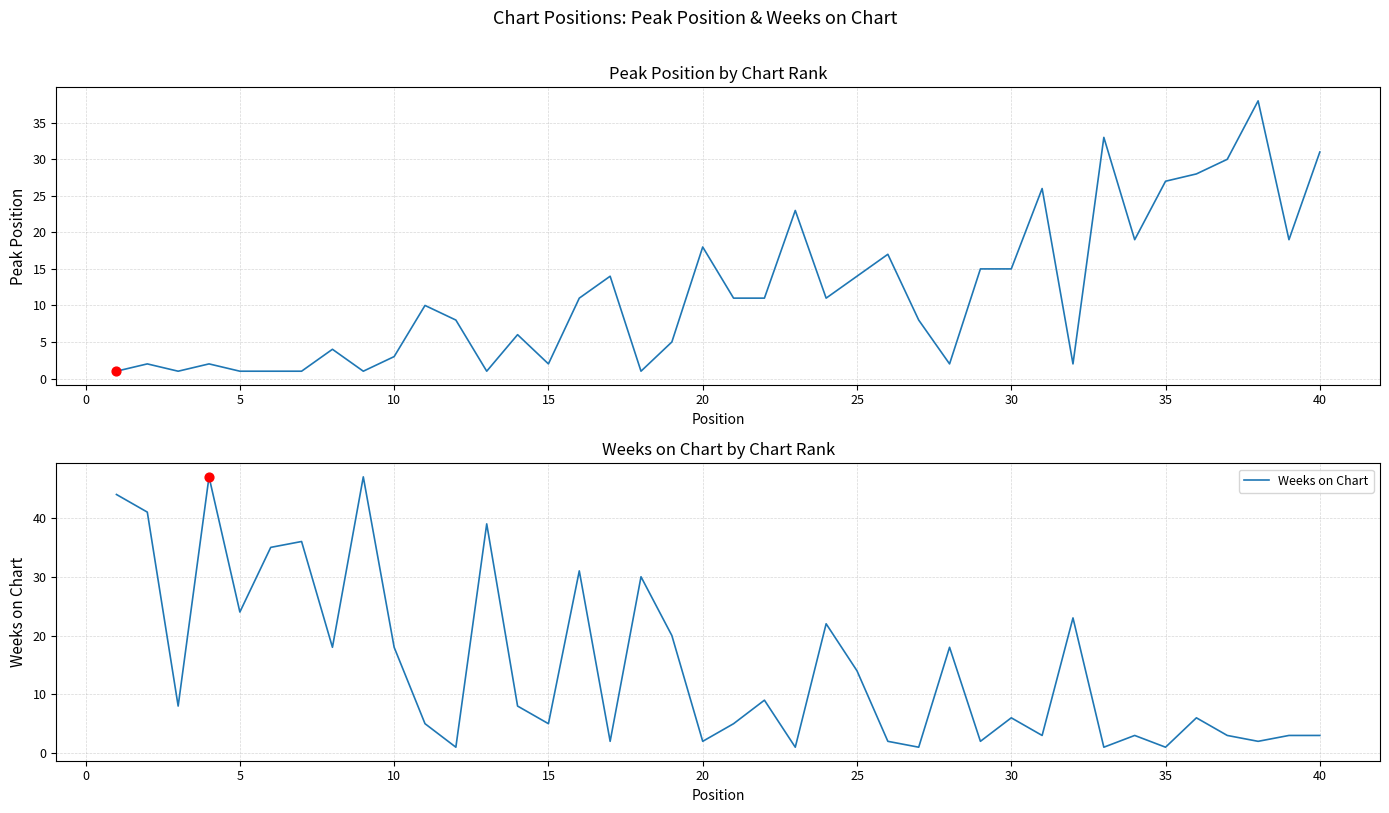

True or false: Weeks on Chart has a value of 9 at 15.

False